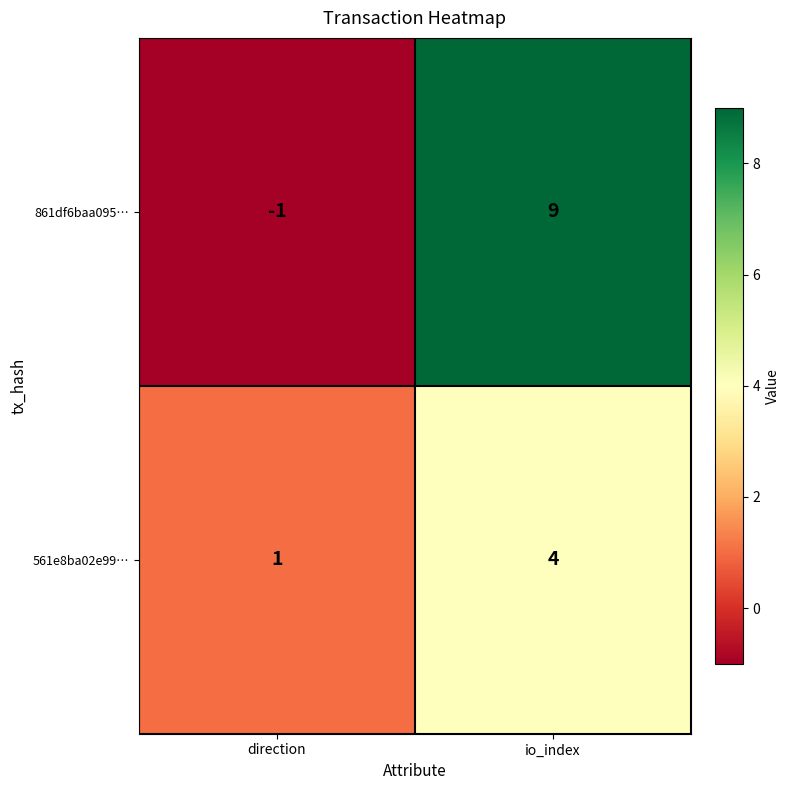

Read the 561e8ba02e99… value at io_index.

4